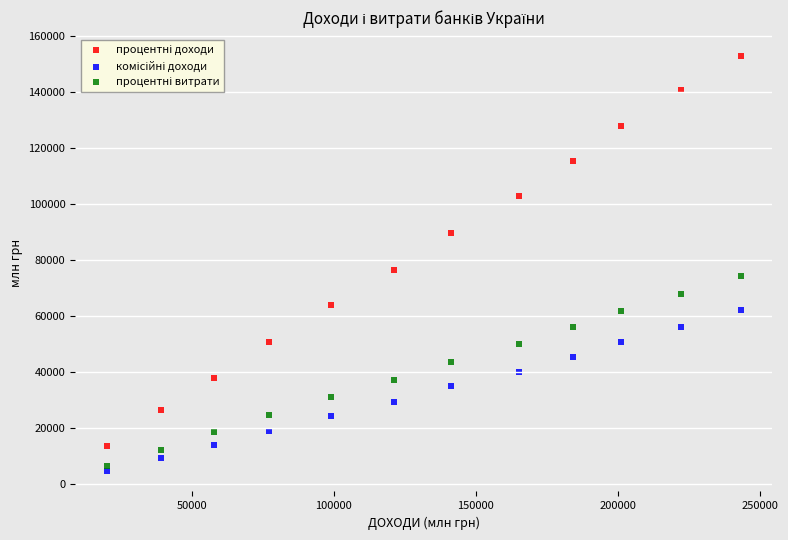

Across all series, what Y value is closest to 78791?

76490